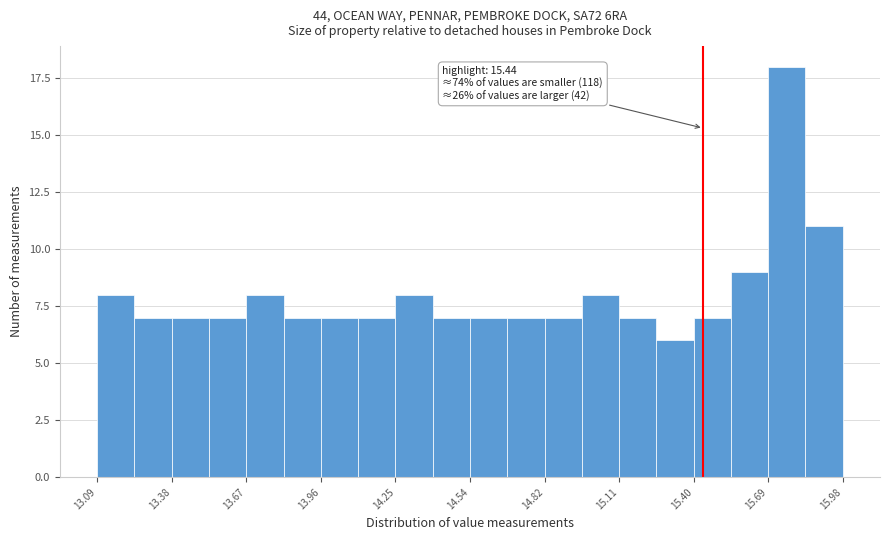

Around what value on the x-axis is the tallest bar? Give the approximate position of its centre, as read against the axis.

15.75